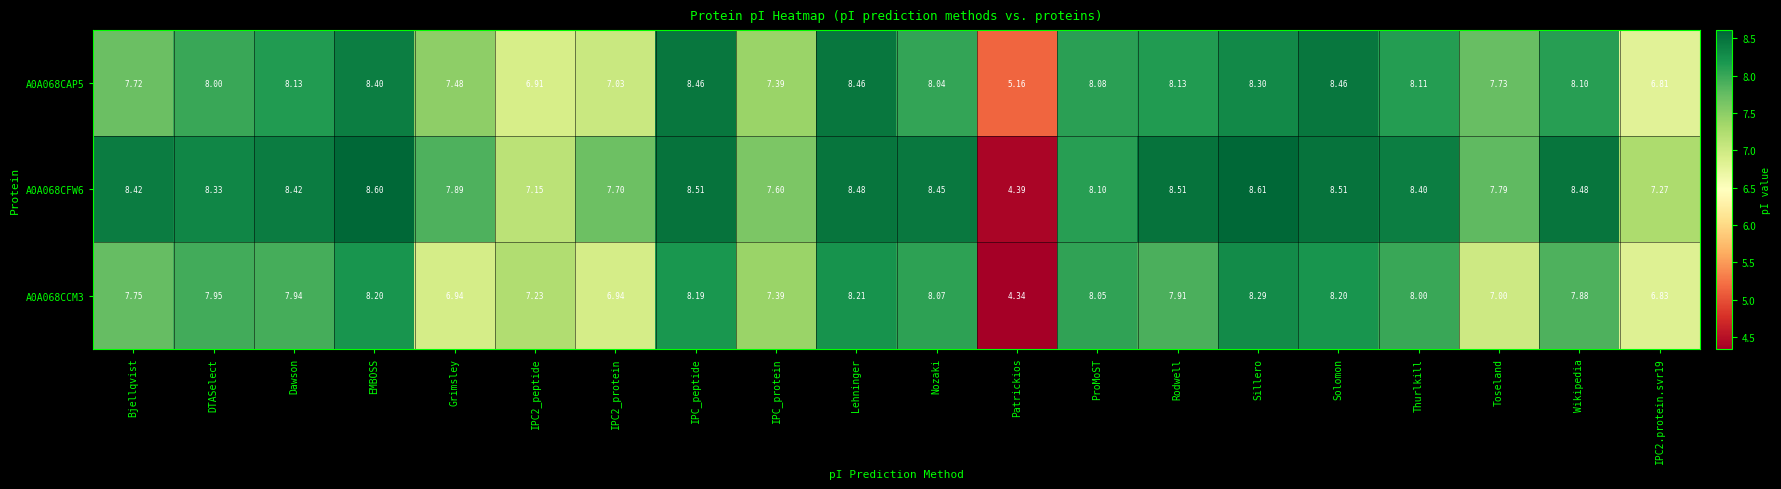

At which label does A0A068CAP5 reach its minimum?

Patrickios